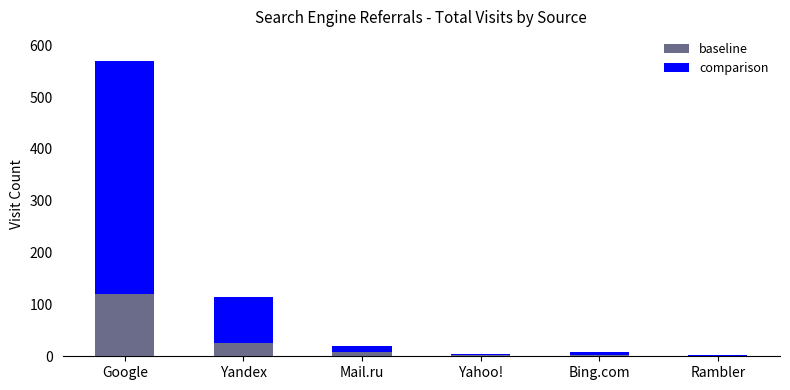

At which label is baseline closest to 60?

Yandex